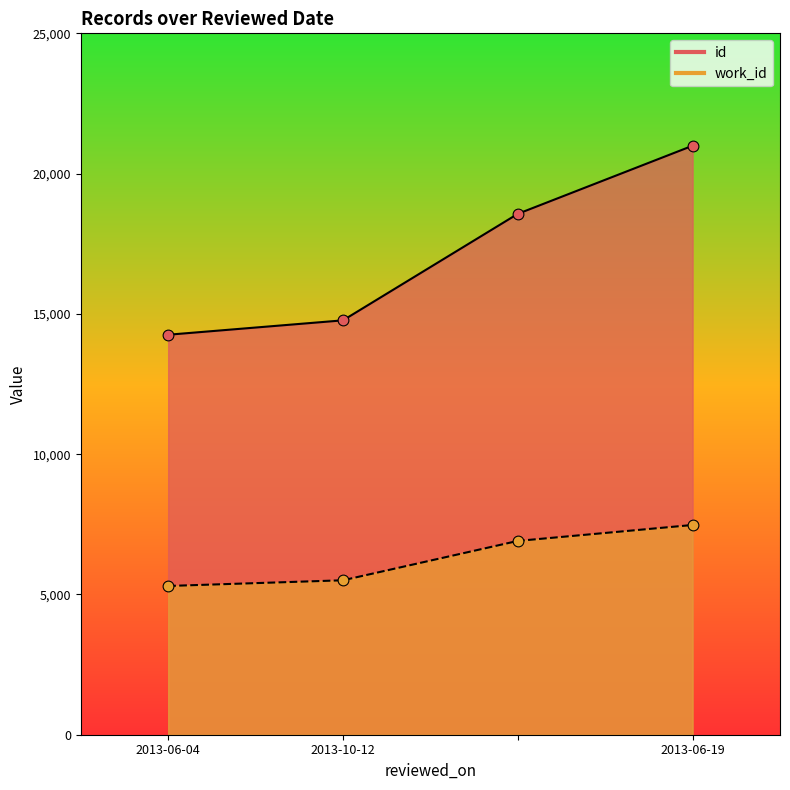

What are all the series names shown in the legend?

id, work_id